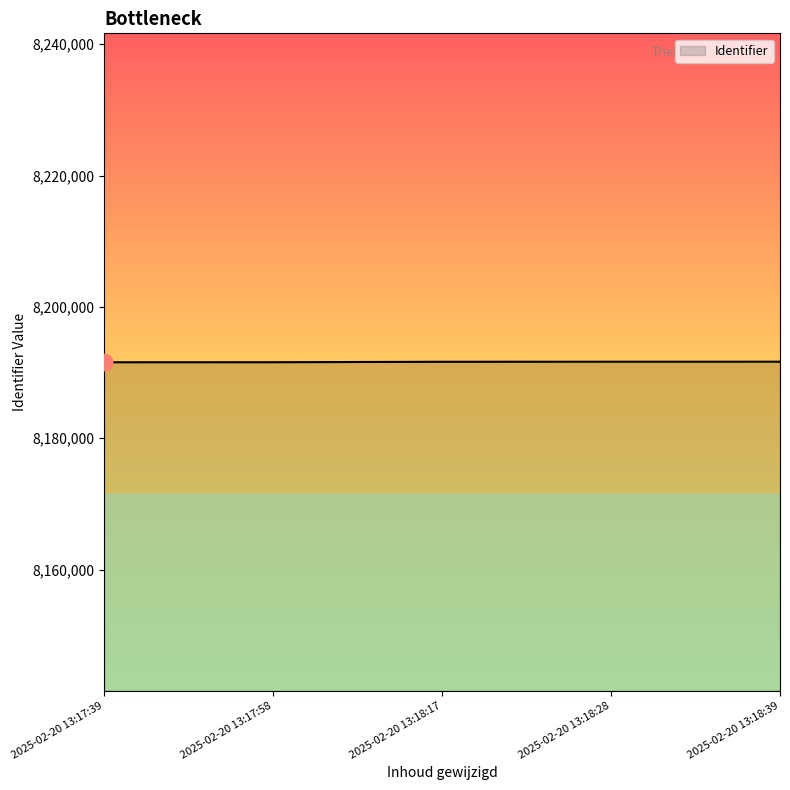

What is the average value?

8191622